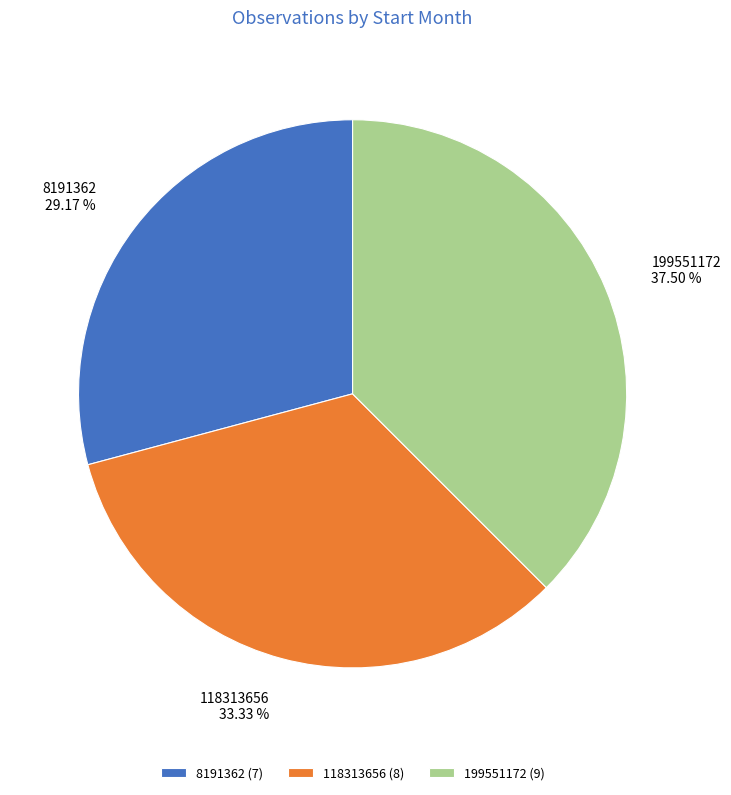

Rank the categories by value from lowest to highest.

8191362, 118313656, 199551172